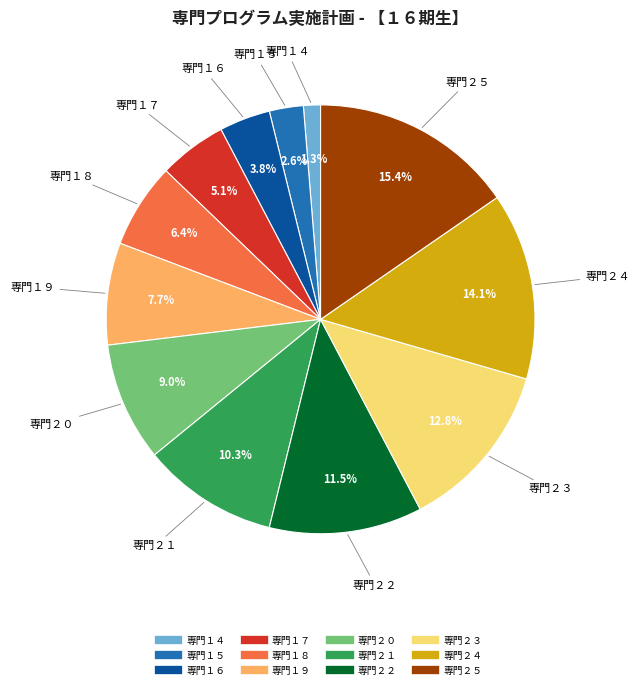

The 専門２３ slice represents 13% of the pie. True or false?

True